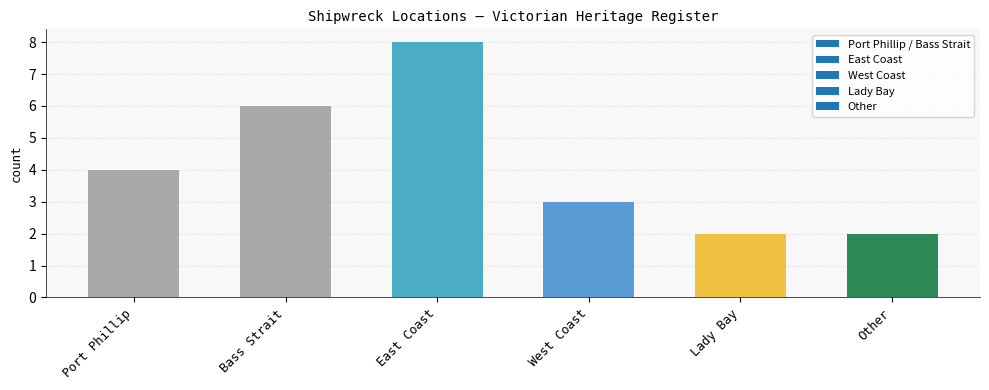

Is it true that the value at Bass Strait is 3?

False